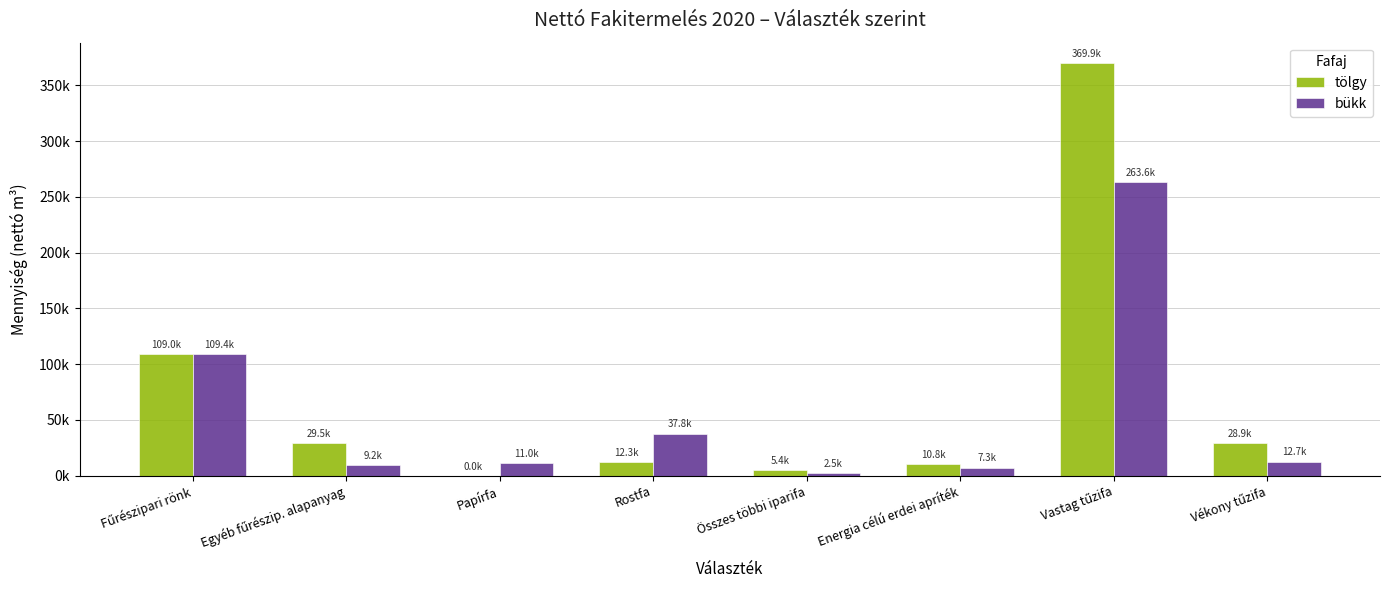

Does the chart contain stacked bars?

No